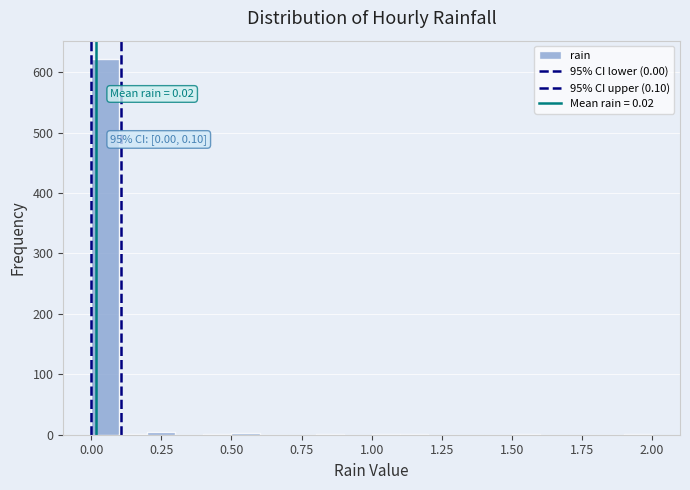

Around what value on the x-axis is the tallest bar? Give the approximate position of its centre, as read against the axis.

0.05